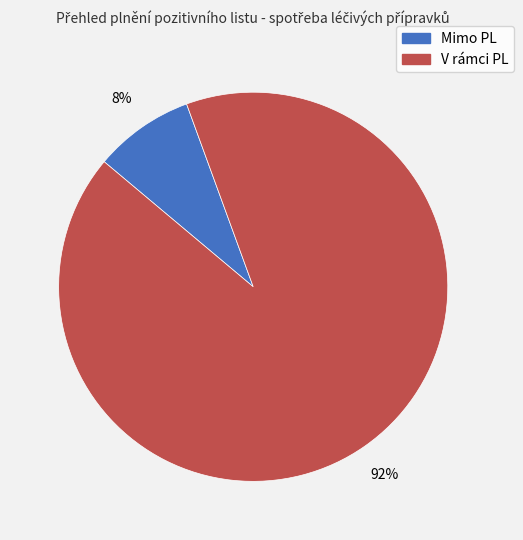

Which slice is the smallest?

Mimo PL